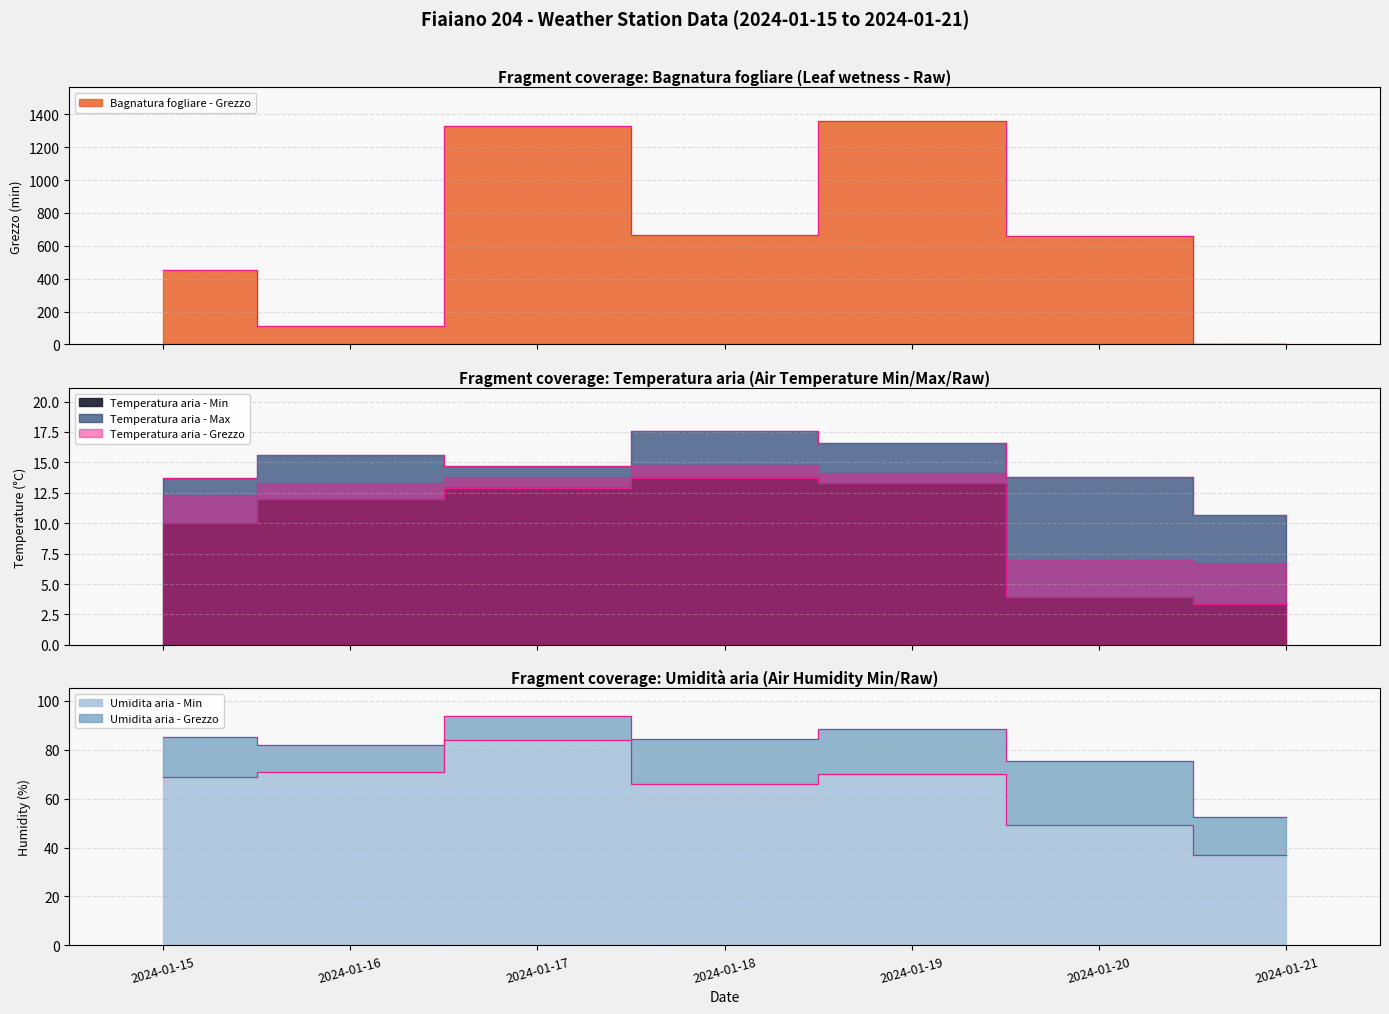

What is the lowest value of the Umidita aria - Grezzo series?

52.4